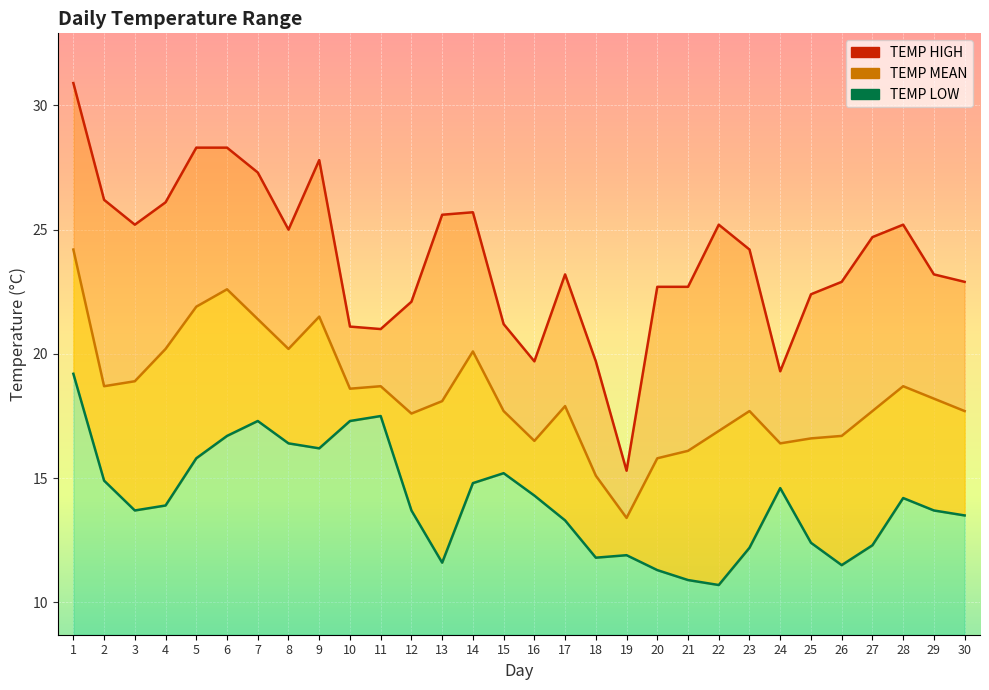

Reading left to right, transcribe all the data shown in this chart.

TEMP HIGH: 30.9	26.2	25.2	26.1	28.3	28.3	27.3	25.0	27.8	21.1	21.0	22.1	25.6	25.7	21.2	19.7	23.2	19.7	15.3	22.7	22.7	25.2	24.2	19.3	22.4	22.9	24.7	25.2	23.2	22.9
TEMP MEAN: 24.2	18.7	18.9	20.2	21.9	22.6	21.4	20.2	21.5	18.6	18.7	17.6	18.1	20.1	17.7	16.5	17.9	15.1	13.4	15.8	16.1	16.9	17.7	16.4	16.6	16.7	17.7	18.7	18.2	17.7
TEMP LOW: 19.2	14.9	13.7	13.9	15.8	16.7	17.3	16.4	16.2	17.3	17.5	13.7	11.6	14.8	15.2	14.3	13.3	11.8	11.9	11.3	10.9	10.7	12.2	14.6	12.4	11.5	12.3	14.2	13.7	13.5